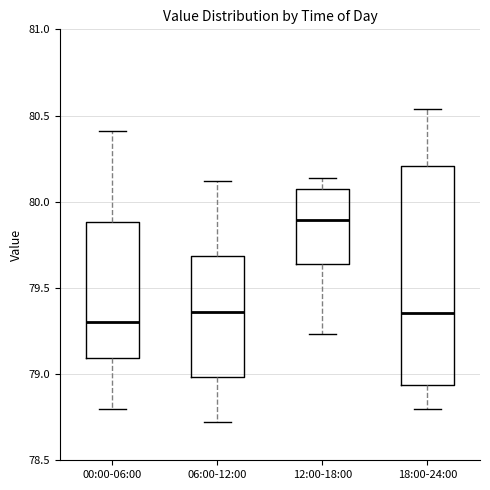

Reading left to right, transcribe this box plot: for each box, give where its median line is, the range the box spans, and where its two whiskers end, as read against the y-axis. The values are not printed on the chart, so give them approximately, as read against the axis.

00:00-06:00: median 79.30, box 79.10 to 79.90, whiskers 78.80 to 80.40
06:00-12:00: median 79.35, box 79.00 to 79.70, whiskers 78.70 to 80.10
12:00-18:00: median 79.90, box 79.65 to 80.05, whiskers 79.25 to 80.15
18:00-24:00: median 79.35, box 78.95 to 80.20, whiskers 78.80 to 80.55